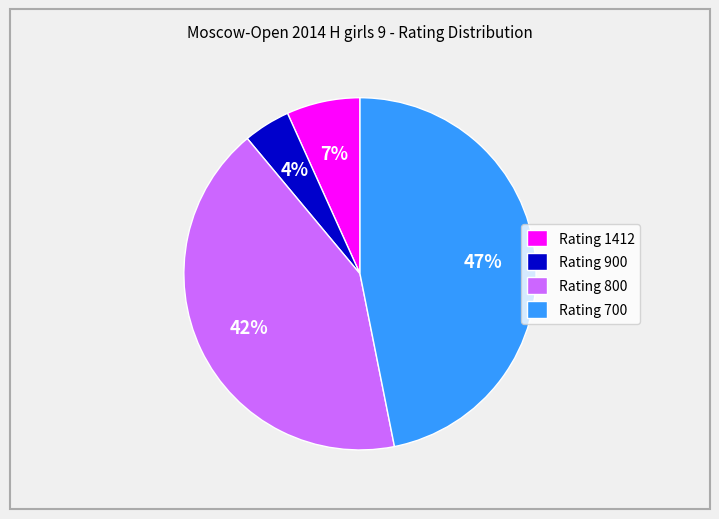

Between Rating 1412 and Rating 800, which is larger?

Rating 800